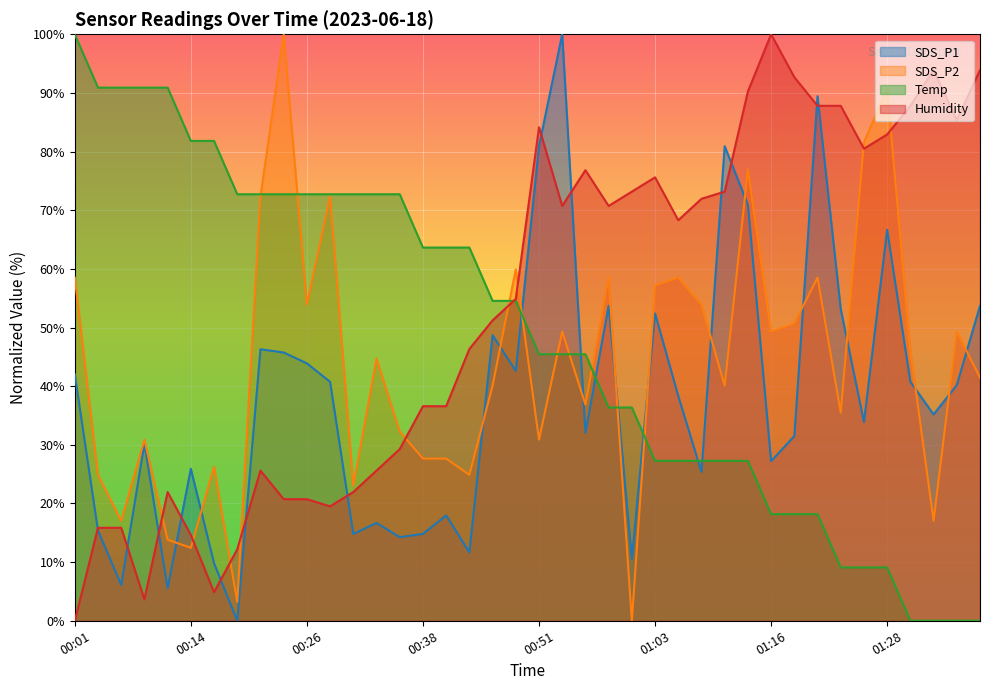

Between which two adjacent categories do Temp and Humidity first intersect?

00:46 and 00:48